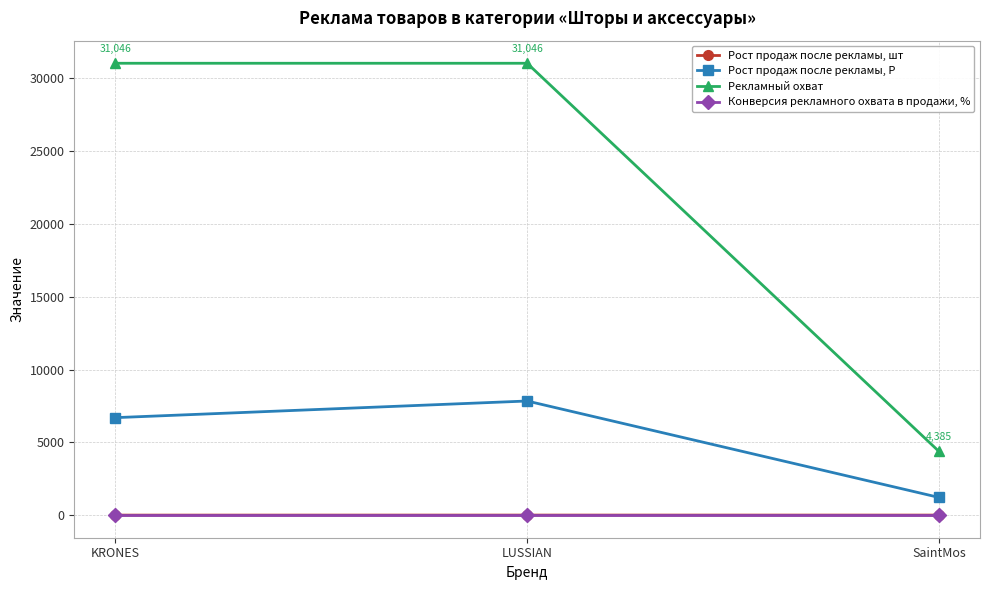

What is the label of the 1st point from the right?

SaintMos